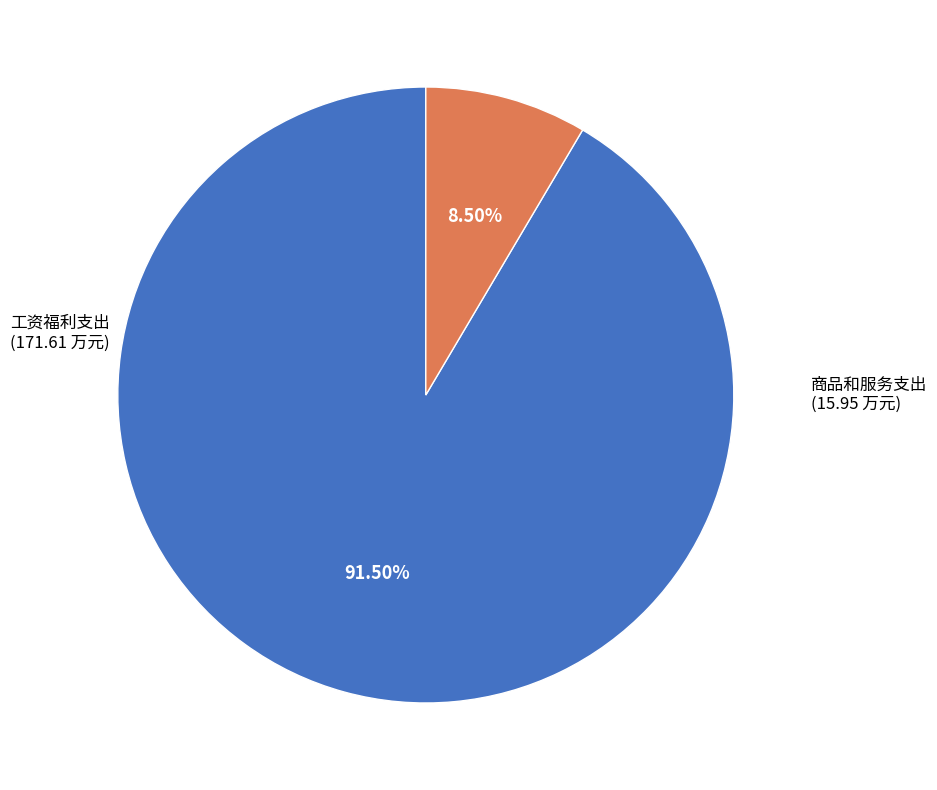

Is there a majority slice in this chart?

Yes